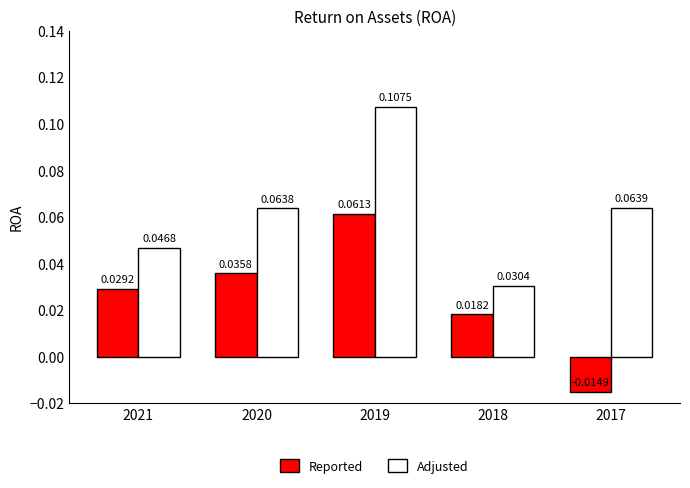

List the series in order of their overall mean, lowest first.

Reported, Adjusted